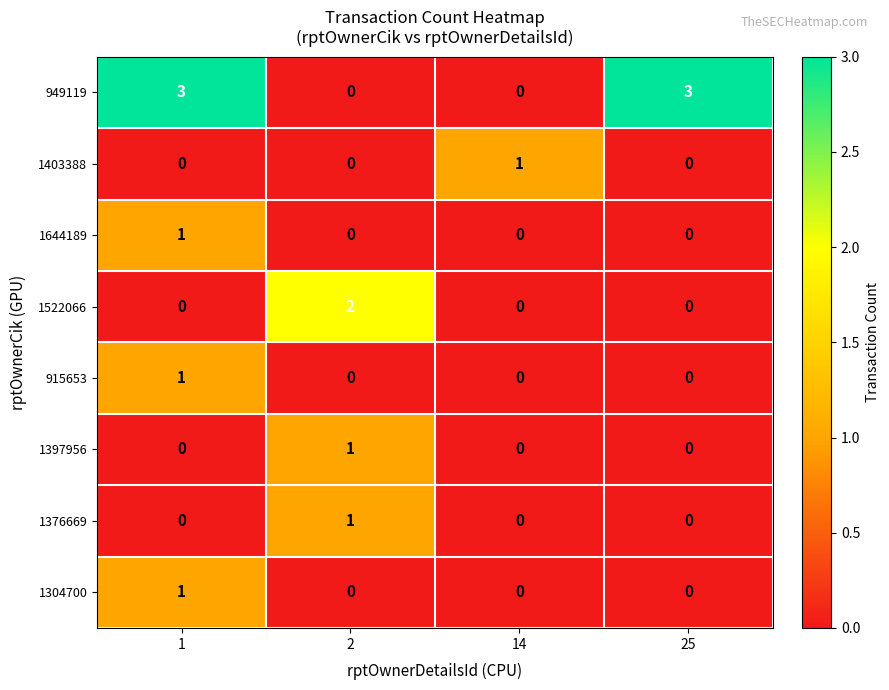

Which series has the largest total across all categories?

949119